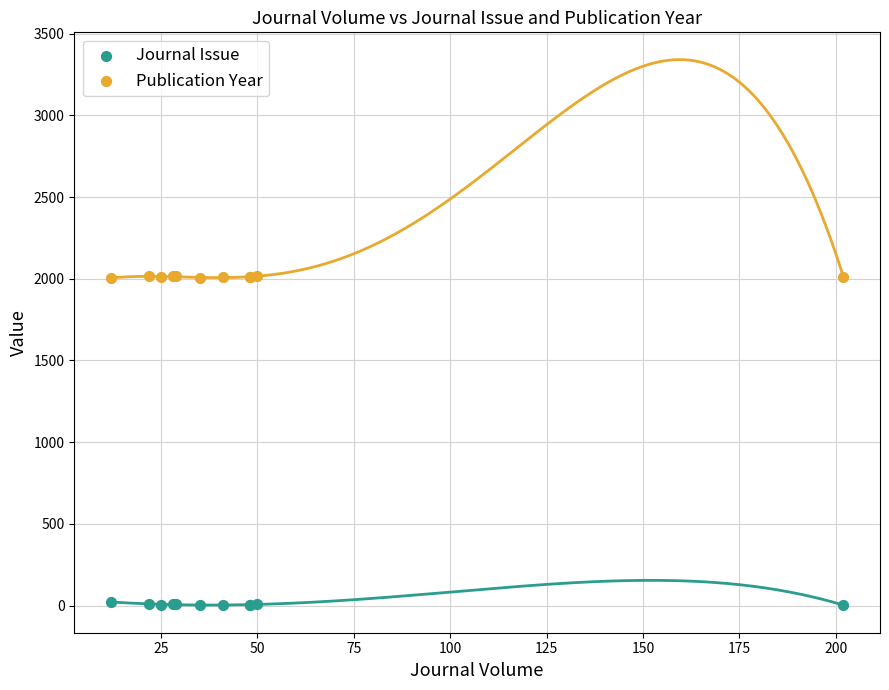

What is the X range (max minus min) for the scatter plot?

190